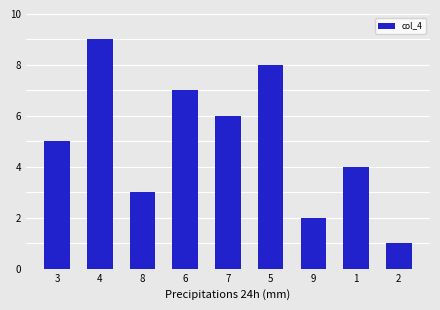

Rank the categories by value from highest to lowest.

4, 5, 6, 7, 3, 1, 8, 9, 2